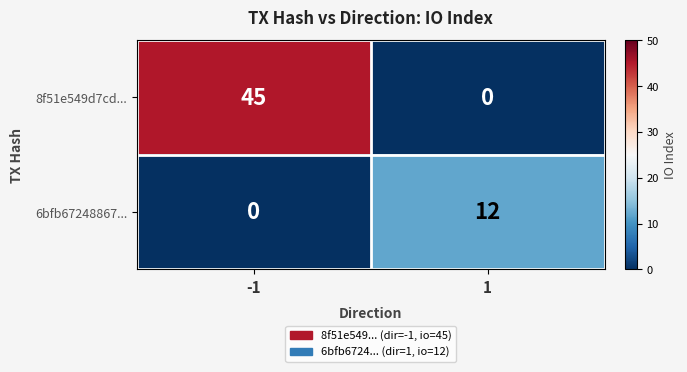

Which series has the largest total across all categories?

8f51e549d7cd...